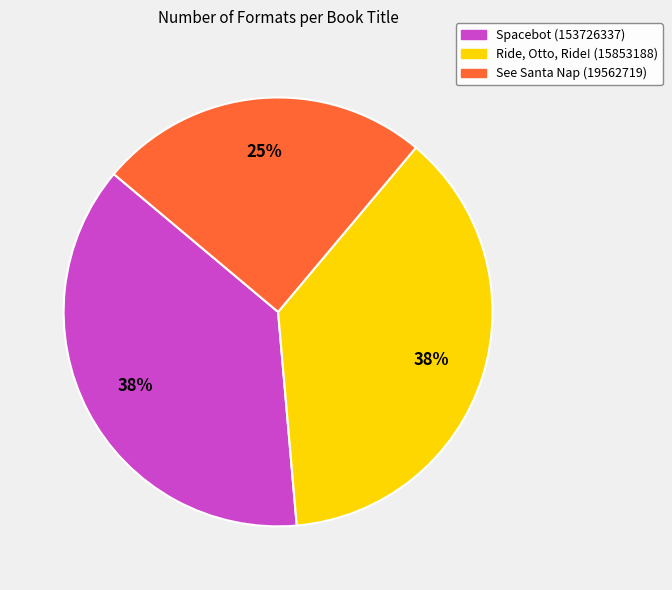

How many segments does this pie chart have?

3